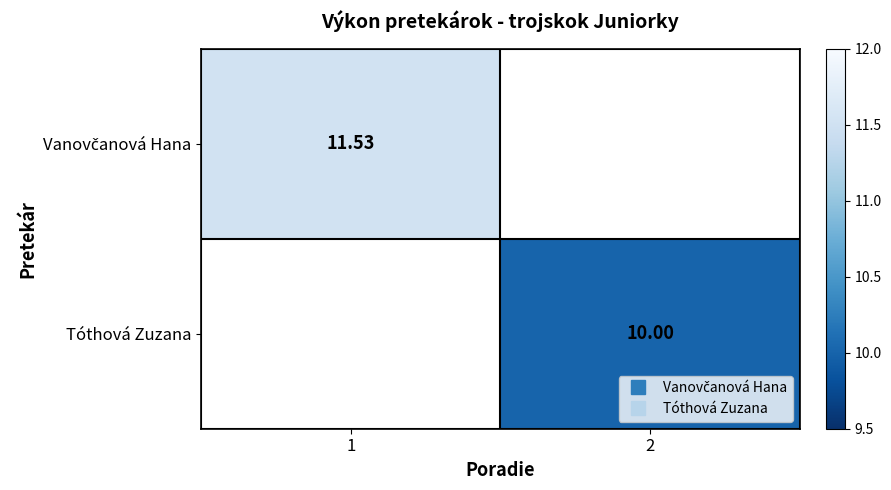

Between 2 and 1, which is larger?

1